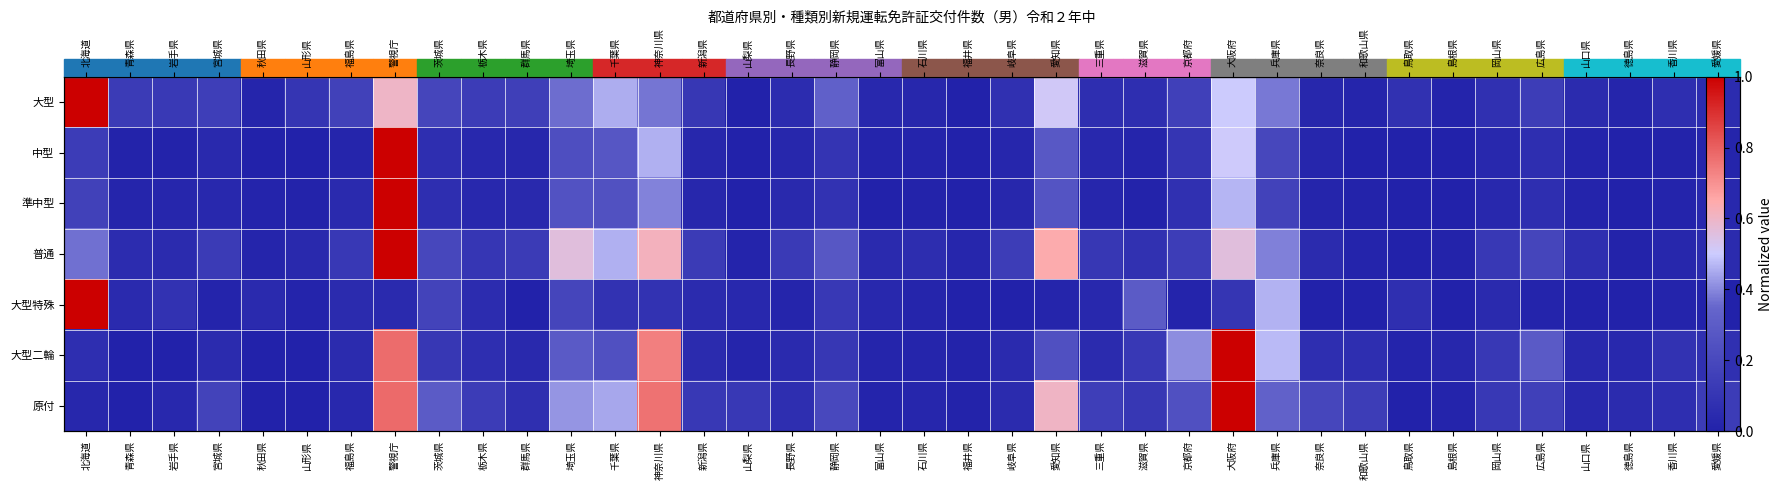

What value does the 準中型 series have at 兵庫県?

0.2